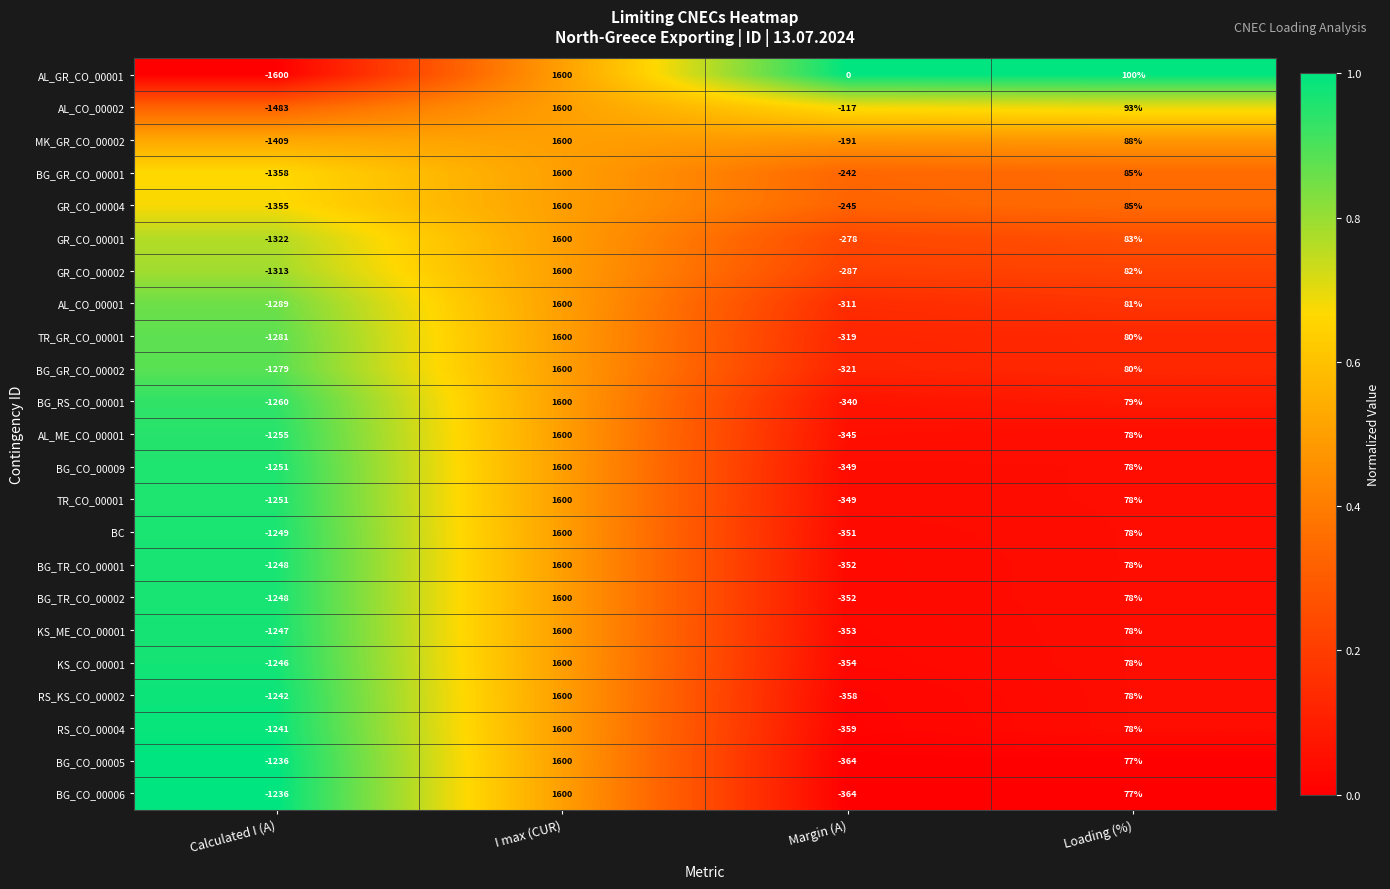

What is the lowest value of the BG_TR_CO_00002 series?

-1248